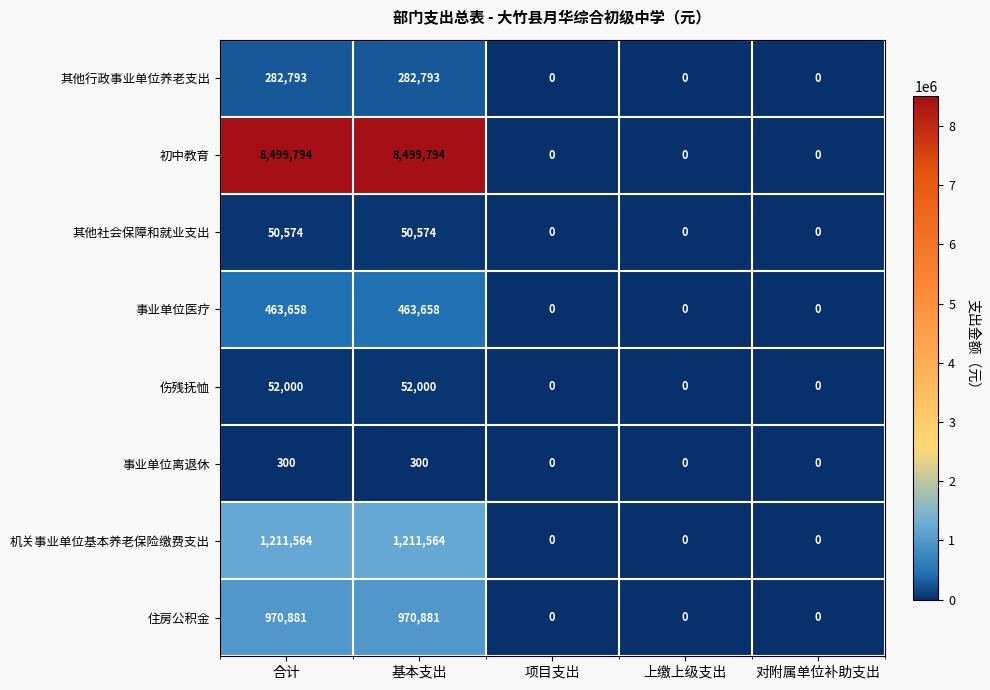

How many series are shown in this chart?

8